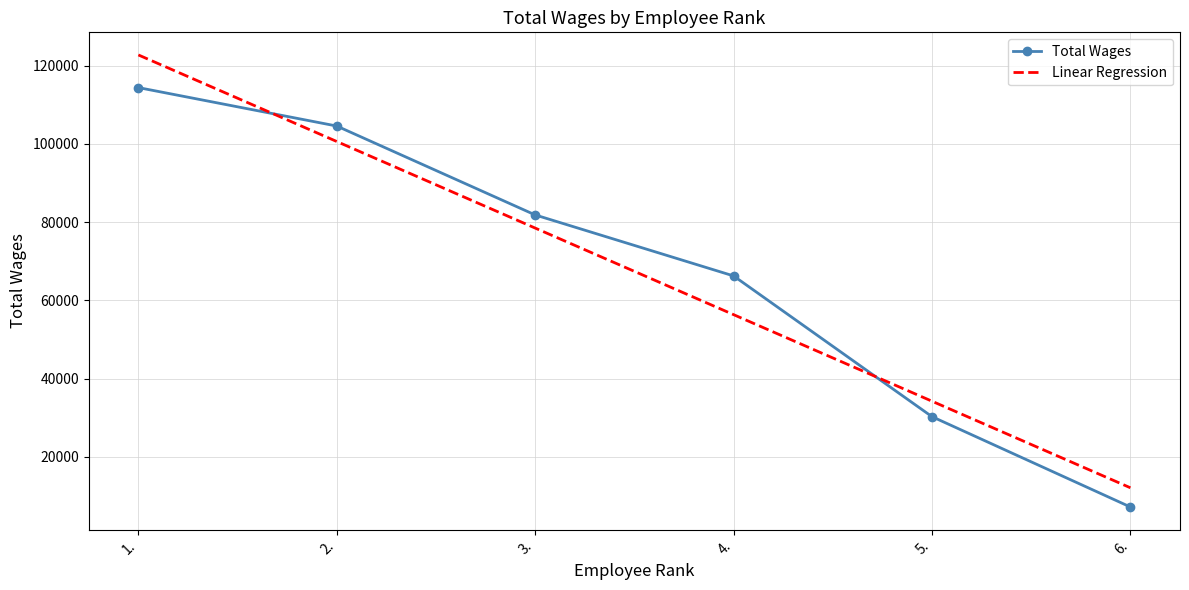

Does the chart have visible grid lines?

Yes